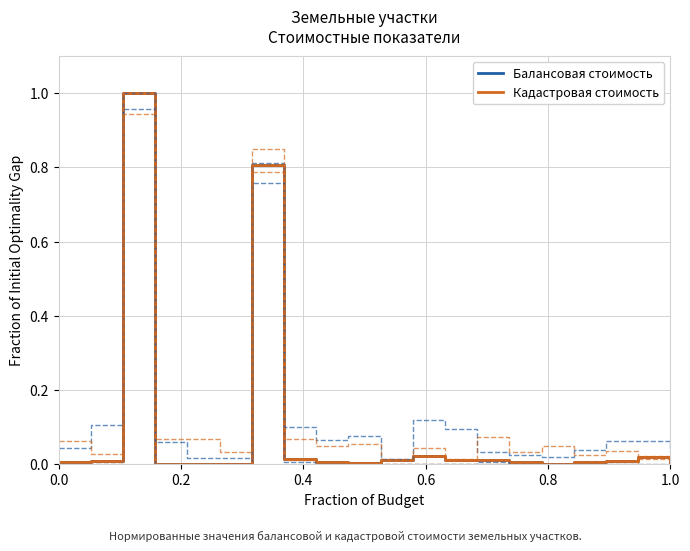

In Кадастровая стоимость, how many points are lower than both neighbors (excluding endpoints)?

5